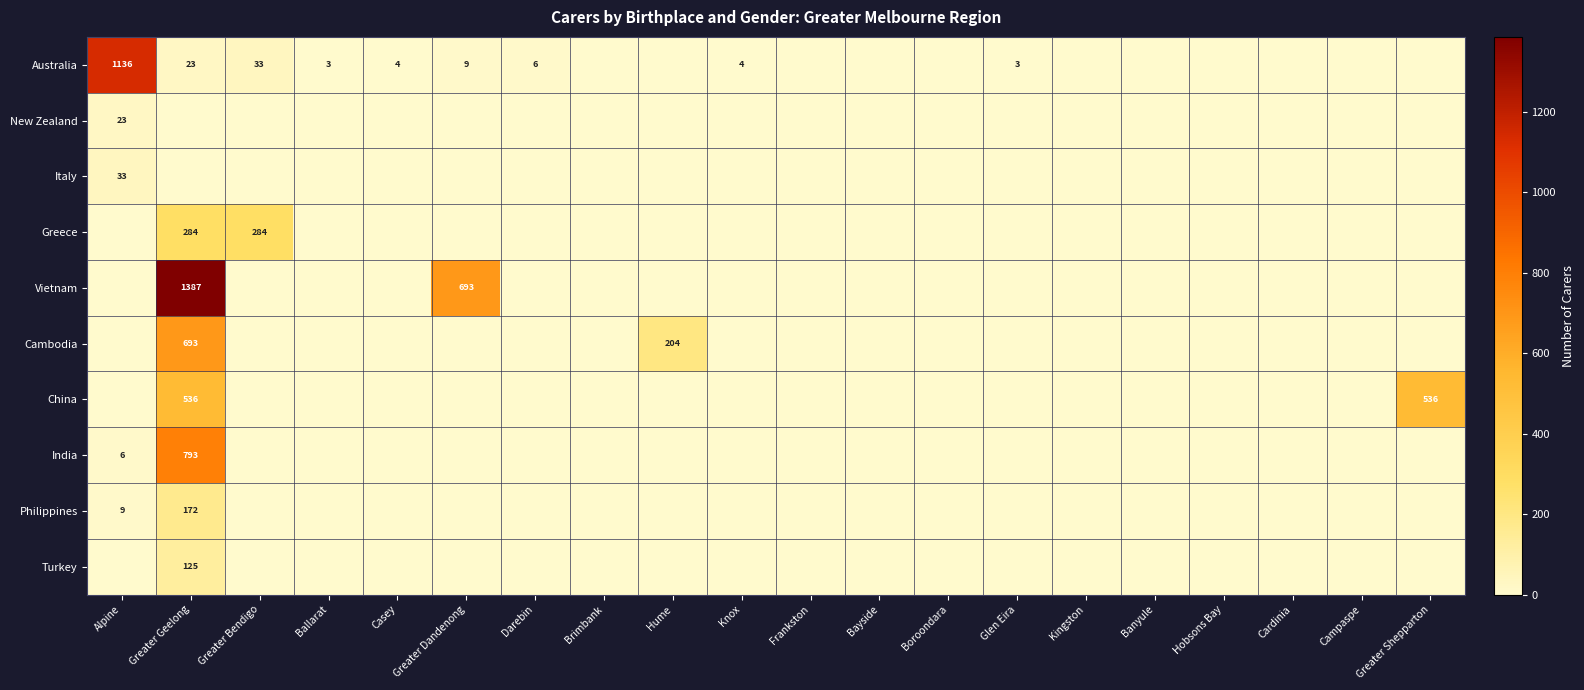

Is it true that Philippines equals 172 at Greater Geelong?

True